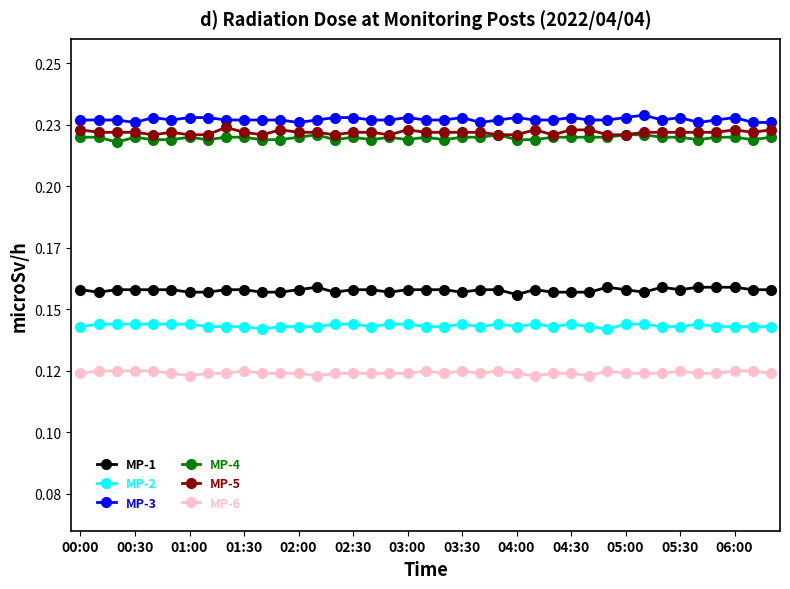

What are all the series names shown in the legend?

MP-1, MP-2, MP-3, MP-4, MP-5, MP-6